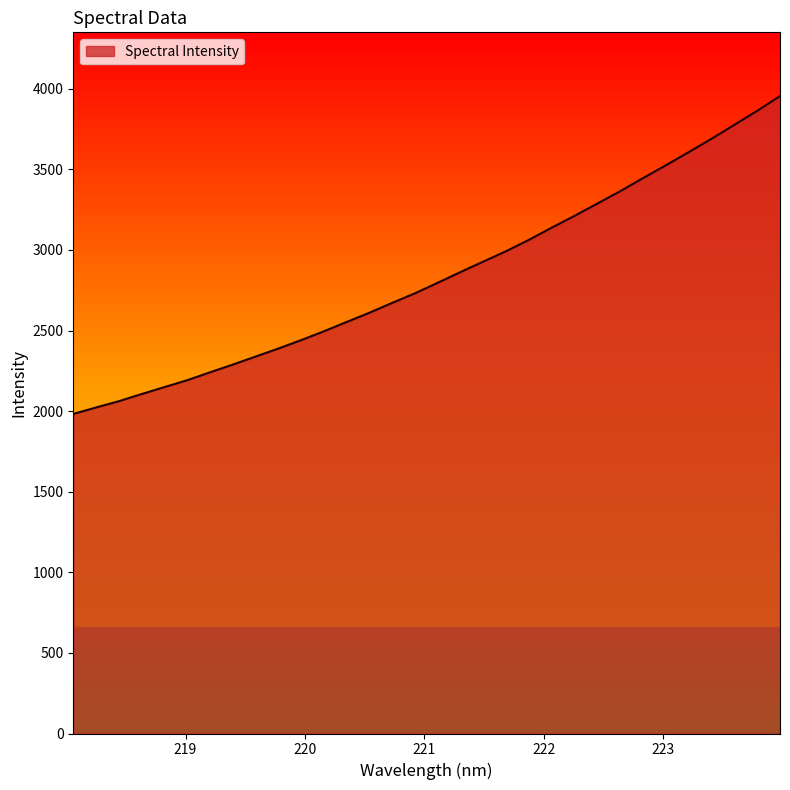

What is the minimum value shown in the chart?

1982.7